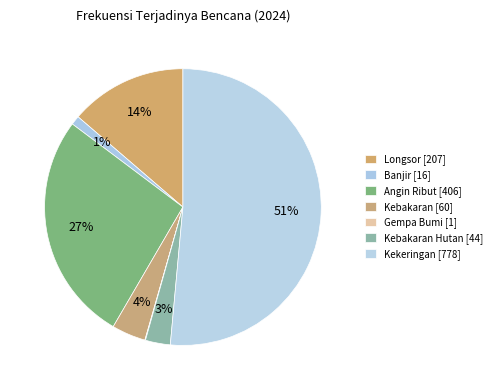

What is the smallest slice in the pie chart?

Gempa Bumi